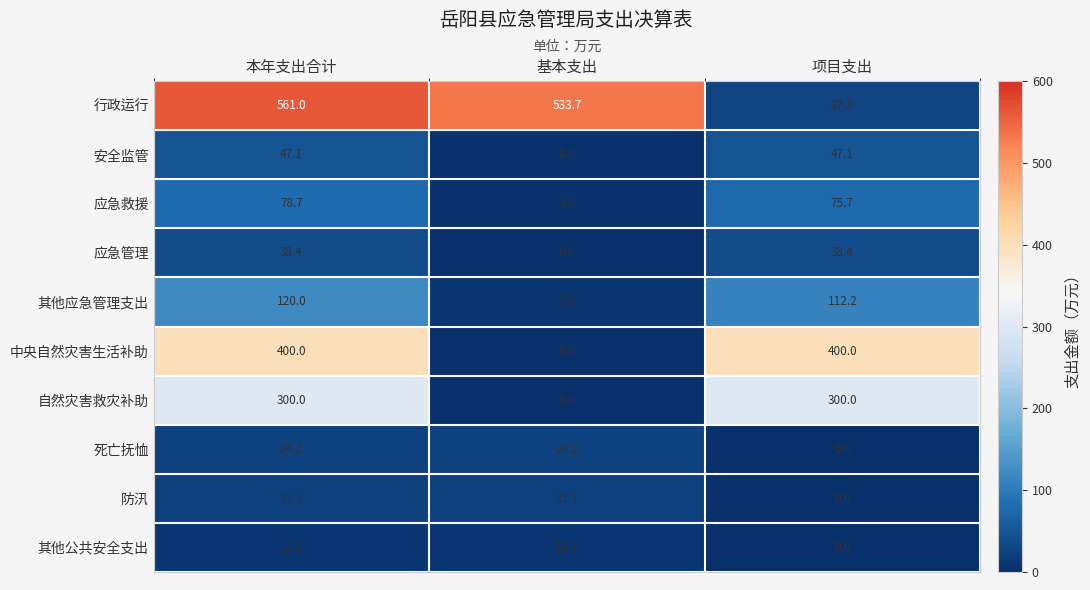

The value of 行政运行 at 项目支出 is 15.3. True or false?

False